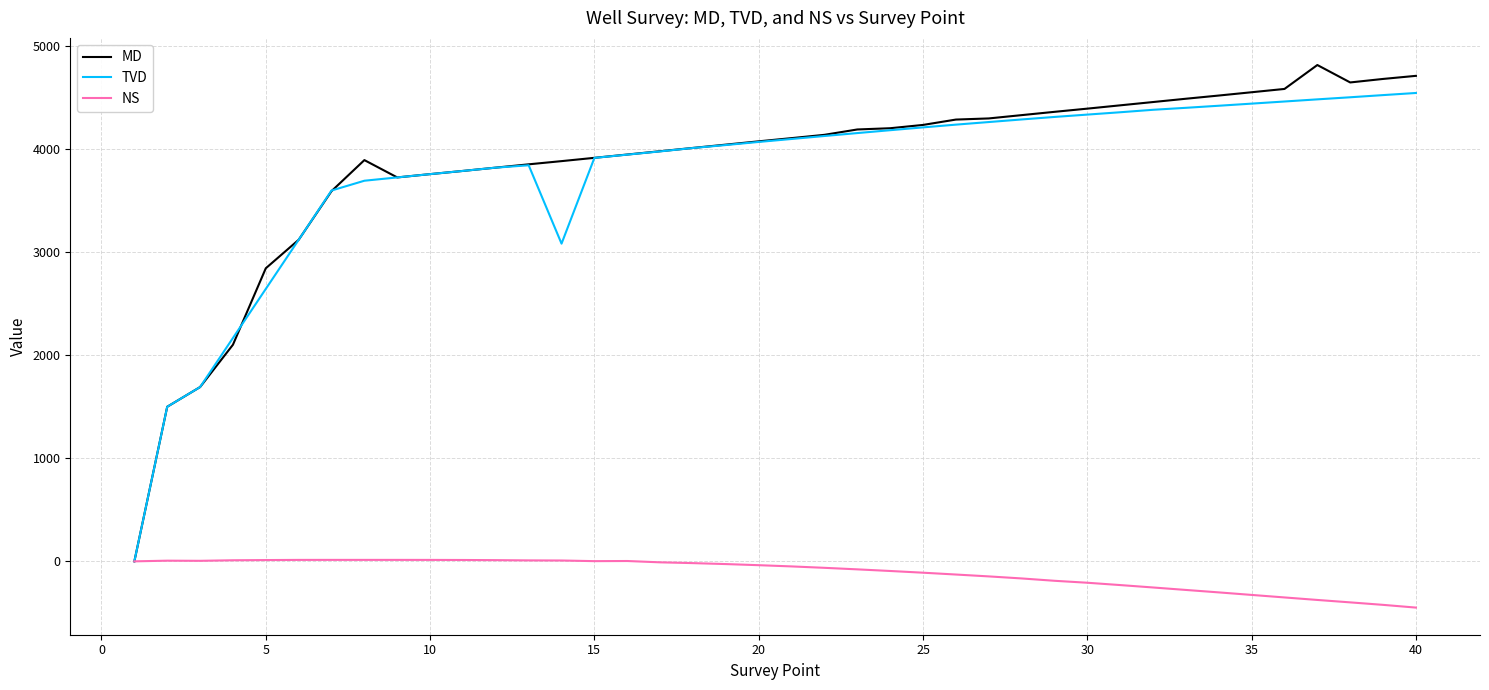

At how many categories does at least one series exceed 1773?

37